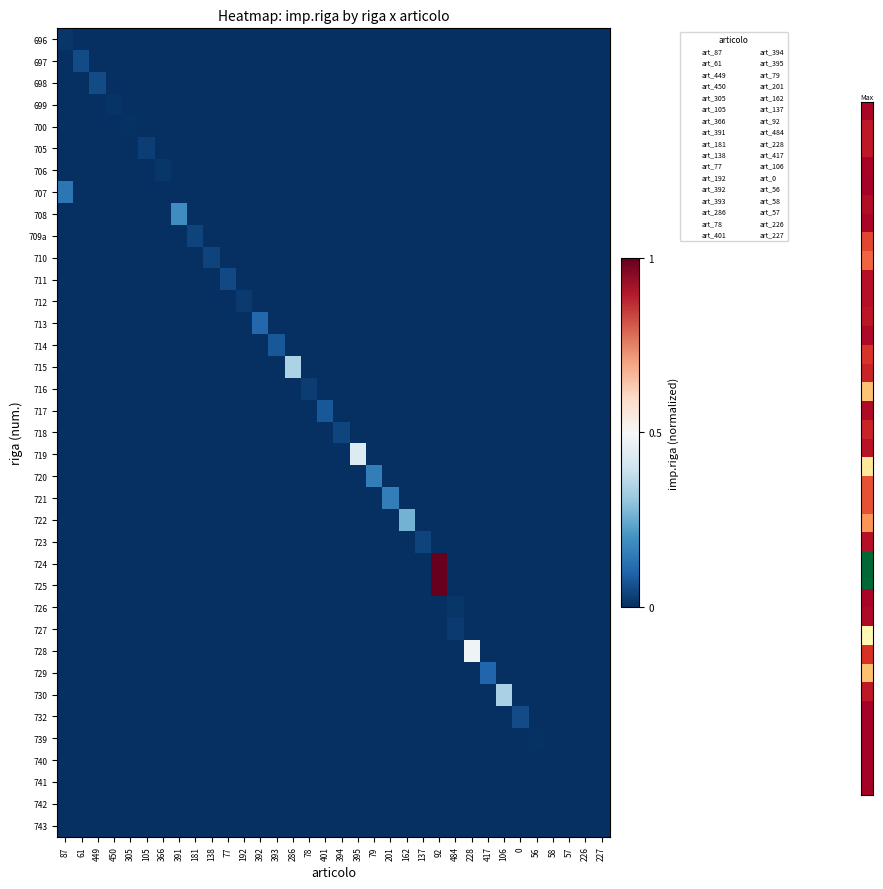

Reading left to right, what are all the values shown in this chart?

696: 87=0.0	61=0.0	449=0.0	450=0.0	305=0.0	105=0.0	366=0.0	391=0.0	181=0.0	138=0.0	77=0.0	192=0.0	392=0.0	393=0.0	286=0.0	78=0.0	401=0.0	394=0.0	395=0.0	79=0.0	201=0.0	162=0.0	137=0.0	92=0.0	484=0.0	228=0.0	417=0.0	106=0.0	0=0.0	56=0.0	58=0.0	57=0.0	226=0.0	227=0.0
697: 87=0.0	61=0.1	449=0.0	450=0.0	305=0.0	105=0.0	366=0.0	391=0.0	181=0.0	138=0.0	77=0.0	192=0.0	392=0.0	393=0.0	286=0.0	78=0.0	401=0.0	394=0.0	395=0.0	79=0.0	201=0.0	162=0.0	137=0.0	92=0.0	484=0.0	228=0.0	417=0.0	106=0.0	0=0.0	56=0.0	58=0.0	57=0.0	226=0.0	227=0.0
698: 87=0.0	61=0.0	449=0.1	450=0.0	305=0.0	105=0.0	366=0.0	391=0.0	181=0.0	138=0.0	77=0.0	192=0.0	392=0.0	393=0.0	286=0.0	78=0.0	401=0.0	394=0.0	395=0.0	79=0.0	201=0.0	162=0.0	137=0.0	92=0.0	484=0.0	228=0.0	417=0.0	106=0.0	0=0.0	56=0.0	58=0.0	57=0.0	226=0.0	227=0.0
699: 87=0.0	61=0.0	449=0.0	450=0.0	305=0.0	105=0.0	366=0.0	391=0.0	181=0.0	138=0.0	77=0.0	192=0.0	392=0.0	393=0.0	286=0.0	78=0.0	401=0.0	394=0.0	395=0.0	79=0.0	201=0.0	162=0.0	137=0.0	92=0.0	484=0.0	228=0.0	417=0.0	106=0.0	0=0.0	56=0.0	58=0.0	57=0.0	226=0.0	227=0.0
700: 87=0.0	61=0.0	449=0.0	450=0.0	305=0.0	105=0.0	366=0.0	391=0.0	181=0.0	138=0.0	77=0.0	192=0.0	392=0.0	393=0.0	286=0.0	78=0.0	401=0.0	394=0.0	395=0.0	79=0.0	201=0.0	162=0.0	137=0.0	92=0.0	484=0.0	228=0.0	417=0.0	106=0.0	0=0.0	56=0.0	58=0.0	57=0.0	226=0.0	227=0.0
705: 87=0.0	61=0.0	449=0.0	450=0.0	305=0.0	105=0.0	366=0.0	391=0.0	181=0.0	138=0.0	77=0.0	192=0.0	392=0.0	393=0.0	286=0.0	78=0.0	401=0.0	394=0.0	395=0.0	79=0.0	201=0.0	162=0.0	137=0.0	92=0.0	484=0.0	228=0.0	417=0.0	106=0.0	0=0.0	56=0.0	58=0.0	57=0.0	226=0.0	227=0.0
706: 87=0.0	61=0.0	449=0.0	450=0.0	305=0.0	105=0.0	366=0.0	391=0.0	181=0.0	138=0.0	77=0.0	192=0.0	392=0.0	393=0.0	286=0.0	78=0.0	401=0.0	394=0.0	395=0.0	79=0.0	201=0.0	162=0.0	137=0.0	92=0.0	484=0.0	228=0.0	417=0.0	106=0.0	0=0.0	56=0.0	58=0.0	57=0.0	226=0.0	227=0.0
707: 87=0.1	61=0.0	449=0.0	450=0.0	305=0.0	105=0.0	366=0.0	391=0.0	181=0.0	138=0.0	77=0.0	192=0.0	392=0.0	393=0.0	286=0.0	78=0.0	401=0.0	394=0.0	395=0.0	79=0.0	201=0.0	162=0.0	137=0.0	92=0.0	484=0.0	228=0.0	417=0.0	106=0.0	0=0.0	56=0.0	58=0.0	57=0.0	226=0.0	227=0.0
708: 87=0.0	61=0.0	449=0.0	450=0.0	305=0.0	105=0.0	366=0.0	391=0.2	181=0.0	138=0.0	77=0.0	192=0.0	392=0.0	393=0.0	286=0.0	78=0.0	401=0.0	394=0.0	395=0.0	79=0.0	201=0.0	162=0.0	137=0.0	92=0.0	484=0.0	228=0.0	417=0.0	106=0.0	0=0.0	56=0.0	58=0.0	57=0.0	226=0.0	227=0.0
709a: 87=0.0	61=0.0	449=0.0	450=0.0	305=0.0	105=0.0	366=0.0	391=0.0	181=0.0	138=0.0	77=0.0	192=0.0	392=0.0	393=0.0	286=0.0	78=0.0	401=0.0	394=0.0	395=0.0	79=0.0	201=0.0	162=0.0	137=0.0	92=0.0	484=0.0	228=0.0	417=0.0	106=0.0	0=0.0	56=0.0	58=0.0	57=0.0	226=0.0	227=0.0
710: 87=0.0	61=0.0	449=0.0	450=0.0	305=0.0	105=0.0	366=0.0	391=0.0	181=0.0	138=0.0	77=0.0	192=0.0	392=0.0	393=0.0	286=0.0	78=0.0	401=0.0	394=0.0	395=0.0	79=0.0	201=0.0	162=0.0	137=0.0	92=0.0	484=0.0	228=0.0	417=0.0	106=0.0	0=0.0	56=0.0	58=0.0	57=0.0	226=0.0	227=0.0
711: 87=0.0	61=0.0	449=0.0	450=0.0	305=0.0	105=0.0	366=0.0	391=0.0	181=0.0	138=0.0	77=0.0	192=0.0	392=0.0	393=0.0	286=0.0	78=0.0	401=0.0	394=0.0	395=0.0	79=0.0	201=0.0	162=0.0	137=0.0	92=0.0	484=0.0	228=0.0	417=0.0	106=0.0	0=0.0	56=0.0	58=0.0	57=0.0	226=0.0	227=0.0
712: 87=0.0	61=0.0	449=0.0	450=0.0	305=0.0	105=0.0	366=0.0	391=0.0	181=0.0	138=0.0	77=0.0	192=0.0	392=0.0	393=0.0	286=0.0	78=0.0	401=0.0	394=0.0	395=0.0	79=0.0	201=0.0	162=0.0	137=0.0	92=0.0	484=0.0	228=0.0	417=0.0	106=0.0	0=0.0	56=0.0	58=0.0	57=0.0	226=0.0	227=0.0
713: 87=0.0	61=0.0	449=0.0	450=0.0	305=0.0	105=0.0	366=0.0	391=0.0	181=0.0	138=0.0	77=0.0	192=0.0	392=0.1	393=0.0	286=0.0	78=0.0	401=0.0	394=0.0	395=0.0	79=0.0	201=0.0	162=0.0	137=0.0	92=0.0	484=0.0	228=0.0	417=0.0	106=0.0	0=0.0	56=0.0	58=0.0	57=0.0	226=0.0	227=0.0
714: 87=0.0	61=0.0	449=0.0	450=0.0	305=0.0	105=0.0	366=0.0	391=0.0	181=0.0	138=0.0	77=0.0	192=0.0	392=0.0	393=0.1	286=0.0	78=0.0	401=0.0	394=0.0	395=0.0	79=0.0	201=0.0	162=0.0	137=0.0	92=0.0	484=0.0	228=0.0	417=0.0	106=0.0	0=0.0	56=0.0	58=0.0	57=0.0	226=0.0	227=0.0
715: 87=0.0	61=0.0	449=0.0	450=0.0	305=0.0	105=0.0	366=0.0	391=0.0	181=0.0	138=0.0	77=0.0	192=0.0	392=0.0	393=0.0	286=0.3	78=0.0	401=0.0	394=0.0	395=0.0	79=0.0	201=0.0	162=0.0	137=0.0	92=0.0	484=0.0	228=0.0	417=0.0	106=0.0	0=0.0	56=0.0	58=0.0	57=0.0	226=0.0	227=0.0
716: 87=0.0	61=0.0	449=0.0	450=0.0	305=0.0	105=0.0	366=0.0	391=0.0	181=0.0	138=0.0	77=0.0	192=0.0	392=0.0	393=0.0	286=0.0	78=0.0	401=0.0	394=0.0	395=0.0	79=0.0	201=0.0	162=0.0	137=0.0	92=0.0	484=0.0	228=0.0	417=0.0	106=0.0	0=0.0	56=0.0	58=0.0	57=0.0	226=0.0	227=0.0
717: 87=0.0	61=0.0	449=0.0	450=0.0	305=0.0	105=0.0	366=0.0	391=0.0	181=0.0	138=0.0	77=0.0	192=0.0	392=0.0	393=0.0	286=0.0	78=0.0	401=0.1	394=0.0	395=0.0	79=0.0	201=0.0	162=0.0	137=0.0	92=0.0	484=0.0	228=0.0	417=0.0	106=0.0	0=0.0	56=0.0	58=0.0	57=0.0	226=0.0	227=0.0
718: 87=0.0	61=0.0	449=0.0	450=0.0	305=0.0	105=0.0	366=0.0	391=0.0	181=0.0	138=0.0	77=0.0	192=0.0	392=0.0	393=0.0	286=0.0	78=0.0	401=0.0	394=0.0	395=0.0	79=0.0	201=0.0	162=0.0	137=0.0	92=0.0	484=0.0	228=0.0	417=0.0	106=0.0	0=0.0	56=0.0	58=0.0	57=0.0	226=0.0	227=0.0
719: 87=0.0	61=0.0	449=0.0	450=0.0	305=0.0	105=0.0	366=0.0	391=0.0	181=0.0	138=0.0	77=0.0	192=0.0	392=0.0	393=0.0	286=0.0	78=0.0	401=0.0	394=0.0	395=0.4	79=0.0	201=0.0	162=0.0	137=0.0	92=0.0	484=0.0	228=0.0	417=0.0	106=0.0	0=0.0	56=0.0	58=0.0	57=0.0	226=0.0	227=0.0
720: 87=0.0	61=0.0	449=0.0	450=0.0	305=0.0	105=0.0	366=0.0	391=0.0	181=0.0	138=0.0	77=0.0	192=0.0	392=0.0	393=0.0	286=0.0	78=0.0	401=0.0	394=0.0	395=0.0	79=0.2	201=0.0	162=0.0	137=0.0	92=0.0	484=0.0	228=0.0	417=0.0	106=0.0	0=0.0	56=0.0	58=0.0	57=0.0	226=0.0	227=0.0
721: 87=0.0	61=0.0	449=0.0	450=0.0	305=0.0	105=0.0	366=0.0	391=0.0	181=0.0	138=0.0	77=0.0	192=0.0	392=0.0	393=0.0	286=0.0	78=0.0	401=0.0	394=0.0	395=0.0	79=0.0	201=0.2	162=0.0	137=0.0	92=0.0	484=0.0	228=0.0	417=0.0	106=0.0	0=0.0	56=0.0	58=0.0	57=0.0	226=0.0	227=0.0
722: 87=0.0	61=0.0	449=0.0	450=0.0	305=0.0	105=0.0	366=0.0	391=0.0	181=0.0	138=0.0	77=0.0	192=0.0	392=0.0	393=0.0	286=0.0	78=0.0	401=0.0	394=0.0	395=0.0	79=0.0	201=0.0	162=0.3	137=0.0	92=0.0	484=0.0	228=0.0	417=0.0	106=0.0	0=0.0	56=0.0	58=0.0	57=0.0	226=0.0	227=0.0
723: 87=0.0	61=0.0	449=0.0	450=0.0	305=0.0	105=0.0	366=0.0	391=0.0	181=0.0	138=0.0	77=0.0	192=0.0	392=0.0	393=0.0	286=0.0	78=0.0	401=0.0	394=0.0	395=0.0	79=0.0	201=0.0	162=0.0	137=0.0	92=0.0	484=0.0	228=0.0	417=0.0	106=0.0	0=0.0	56=0.0	58=0.0	57=0.0	226=0.0	227=0.0
724: 87=0.0	61=0.0	449=0.0	450=0.0	305=0.0	105=0.0	366=0.0	391=0.0	181=0.0	138=0.0	77=0.0	192=0.0	392=0.0	393=0.0	286=0.0	78=0.0	401=0.0	394=0.0	395=0.0	79=0.0	201=0.0	162=0.0	137=0.0	92=1.0	484=0.0	228=0.0	417=0.0	106=0.0	0=0.0	56=0.0	58=0.0	57=0.0	226=0.0	227=0.0
725: 87=0.0	61=0.0	449=0.0	450=0.0	305=0.0	105=0.0	366=0.0	391=0.0	181=0.0	138=0.0	77=0.0	192=0.0	392=0.0	393=0.0	286=0.0	78=0.0	401=0.0	394=0.0	395=0.0	79=0.0	201=0.0	162=0.0	137=0.0	92=1.0	484=0.0	228=0.0	417=0.0	106=0.0	0=0.0	56=0.0	58=0.0	57=0.0	226=0.0	227=0.0
726: 87=0.0	61=0.0	449=0.0	450=0.0	305=0.0	105=0.0	366=0.0	391=0.0	181=0.0	138=0.0	77=0.0	192=0.0	392=0.0	393=0.0	286=0.0	78=0.0	401=0.0	394=0.0	395=0.0	79=0.0	201=0.0	162=0.0	137=0.0	92=0.0	484=0.0	228=0.0	417=0.0	106=0.0	0=0.0	56=0.0	58=0.0	57=0.0	226=0.0	227=0.0
727: 87=0.0	61=0.0	449=0.0	450=0.0	305=0.0	105=0.0	366=0.0	391=0.0	181=0.0	138=0.0	77=0.0	192=0.0	392=0.0	393=0.0	286=0.0	78=0.0	401=0.0	394=0.0	395=0.0	79=0.0	201=0.0	162=0.0	137=0.0	92=0.0	484=0.0	228=0.0	417=0.0	106=0.0	0=0.0	56=0.0	58=0.0	57=0.0	226=0.0	227=0.0
728: 87=0.0	61=0.0	449=0.0	450=0.0	305=0.0	105=0.0	366=0.0	391=0.0	181=0.0	138=0.0	77=0.0	192=0.0	392=0.0	393=0.0	286=0.0	78=0.0	401=0.0	394=0.0	395=0.0	79=0.0	201=0.0	162=0.0	137=0.0	92=0.0	484=0.0	228=0.5	417=0.0	106=0.0	0=0.0	56=0.0	58=0.0	57=0.0	226=0.0	227=0.0
729: 87=0.0	61=0.0	449=0.0	450=0.0	305=0.0	105=0.0	366=0.0	391=0.0	181=0.0	138=0.0	77=0.0	192=0.0	392=0.0	393=0.0	286=0.0	78=0.0	401=0.0	394=0.0	395=0.0	79=0.0	201=0.0	162=0.0	137=0.0	92=0.0	484=0.0	228=0.0	417=0.1	106=0.0	0=0.0	56=0.0	58=0.0	57=0.0	226=0.0	227=0.0
730: 87=0.0	61=0.0	449=0.0	450=0.0	305=0.0	105=0.0	366=0.0	391=0.0	181=0.0	138=0.0	77=0.0	192=0.0	392=0.0	393=0.0	286=0.0	78=0.0	401=0.0	394=0.0	395=0.0	79=0.0	201=0.0	162=0.0	137=0.0	92=0.0	484=0.0	228=0.0	417=0.0	106=0.3	0=0.0	56=0.0	58=0.0	57=0.0	226=0.0	227=0.0
732: 87=0.0	61=0.0	449=0.0	450=0.0	305=0.0	105=0.0	366=0.0	391=0.0	181=0.0	138=0.0	77=0.0	192=0.0	392=0.0	393=0.0	286=0.0	78=0.0	401=0.0	394=0.0	395=0.0	79=0.0	201=0.0	162=0.0	137=0.0	92=0.0	484=0.0	228=0.0	417=0.0	106=0.0	0=0.1	56=0.0	58=0.0	57=0.0	226=0.0	227=0.0
739: 87=0.0	61=0.0	449=0.0	450=0.0	305=0.0	105=0.0	366=0.0	391=0.0	181=0.0	138=0.0	77=0.0	192=0.0	392=0.0	393=0.0	286=0.0	78=0.0	401=0.0	394=0.0	395=0.0	79=0.0	201=0.0	162=0.0	137=0.0	92=0.0	484=0.0	228=0.0	417=0.0	106=0.0	0=0.0	56=0.0	58=0.0	57=0.0	226=0.0	227=0.0
740: 87=0.0	61=0.0	449=0.0	450=0.0	305=0.0	105=0.0	366=0.0	391=0.0	181=0.0	138=0.0	77=0.0	192=0.0	392=0.0	393=0.0	286=0.0	78=0.0	401=0.0	394=0.0	395=0.0	79=0.0	201=0.0	162=0.0	137=0.0	92=0.0	484=0.0	228=0.0	417=0.0	106=0.0	0=0.0	56=0.0	58=0.0	57=0.0	226=0.0	227=0.0
741: 87=0.0	61=0.0	449=0.0	450=0.0	305=0.0	105=0.0	366=0.0	391=0.0	181=0.0	138=0.0	77=0.0	192=0.0	392=0.0	393=0.0	286=0.0	78=0.0	401=0.0	394=0.0	395=0.0	79=0.0	201=0.0	162=0.0	137=0.0	92=0.0	484=0.0	228=0.0	417=0.0	106=0.0	0=0.0	56=0.0	58=0.0	57=0.0	226=0.0	227=0.0
742: 87=0.0	61=0.0	449=0.0	450=0.0	305=0.0	105=0.0	366=0.0	391=0.0	181=0.0	138=0.0	77=0.0	192=0.0	392=0.0	393=0.0	286=0.0	78=0.0	401=0.0	394=0.0	395=0.0	79=0.0	201=0.0	162=0.0	137=0.0	92=0.0	484=0.0	228=0.0	417=0.0	106=0.0	0=0.0	56=0.0	58=0.0	57=0.0	226=0.0	227=0.0
743: 87=0.0	61=0.0	449=0.0	450=0.0	305=0.0	105=0.0	366=0.0	391=0.0	181=0.0	138=0.0	77=0.0	192=0.0	392=0.0	393=0.0	286=0.0	78=0.0	401=0.0	394=0.0	395=0.0	79=0.0	201=0.0	162=0.0	137=0.0	92=0.0	484=0.0	228=0.0	417=0.0	106=0.0	0=0.0	56=0.0	58=0.0	57=0.0	226=0.0	227=0.0